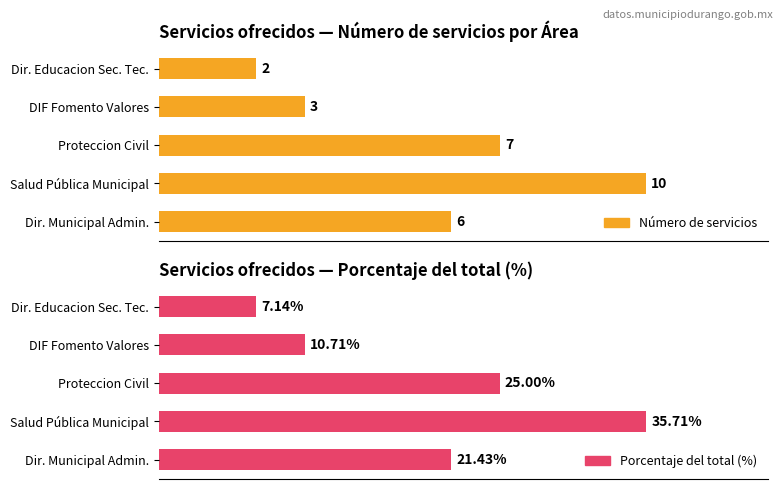

What is the value of the Porcentaje del total (%) bar at the 3rd from the left?

25.0